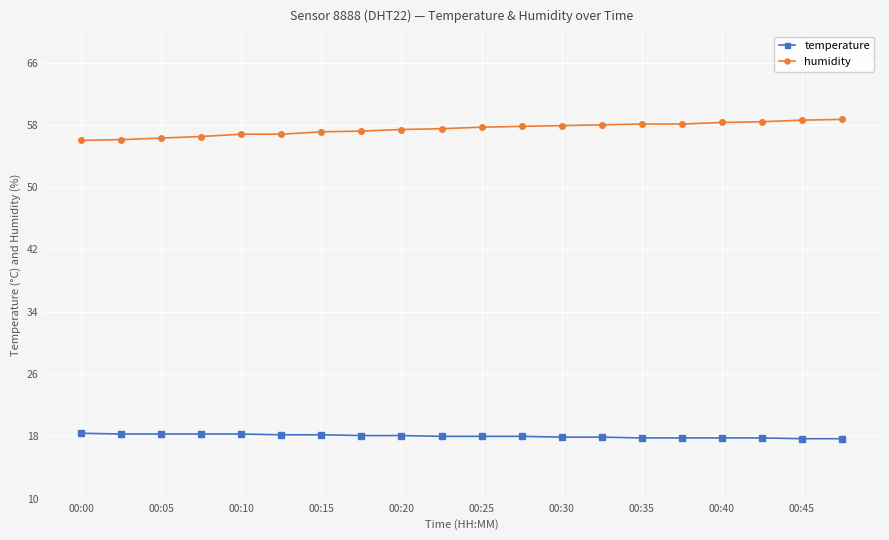

Which series has the largest total across all categories?

humidity